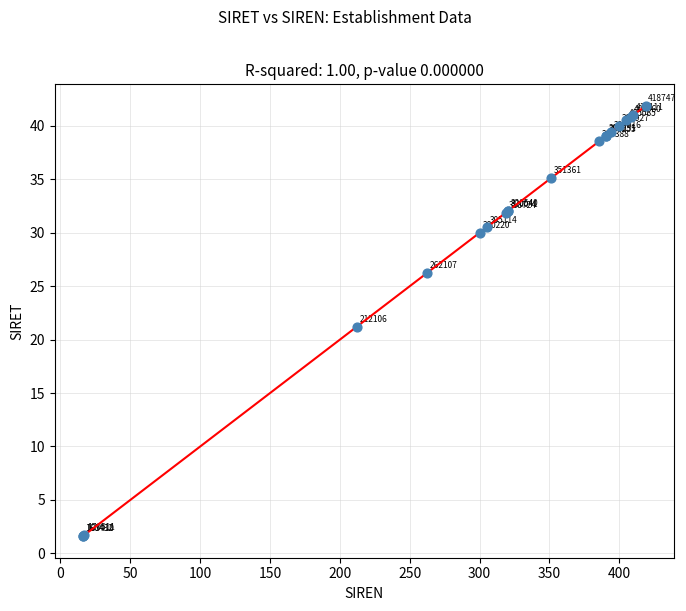

What Y value in the scatter plot is closest to 21?

21.2